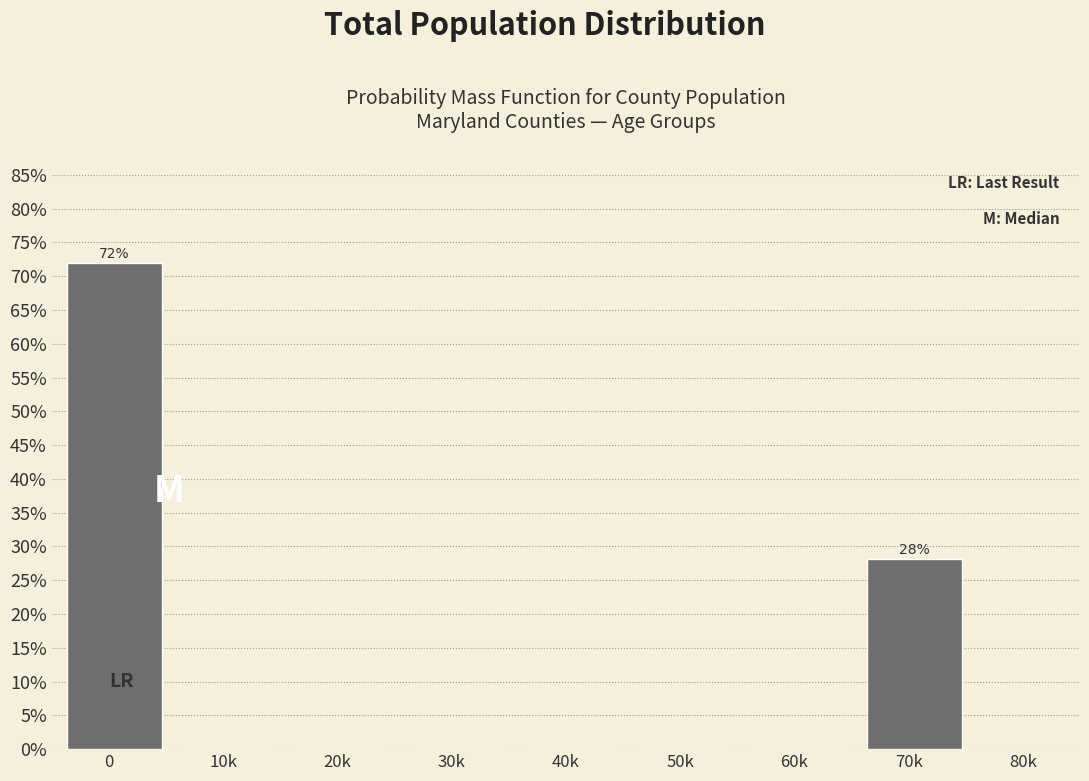

Reading left to right, list all the values displayed in this chart.

0=71.9	10k=0.0	20k=0.0	30k=0.0	40k=0.0	50k=0.0	60k=0.0	70k=28.1